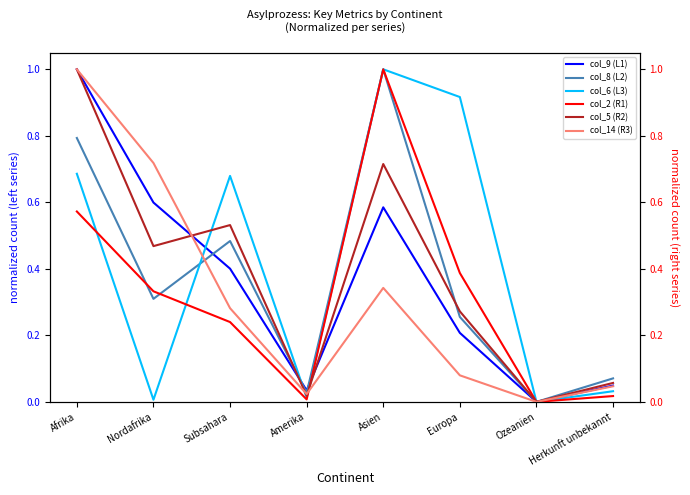

What is the difference between the highest and lowest values at Afrika?

0.4